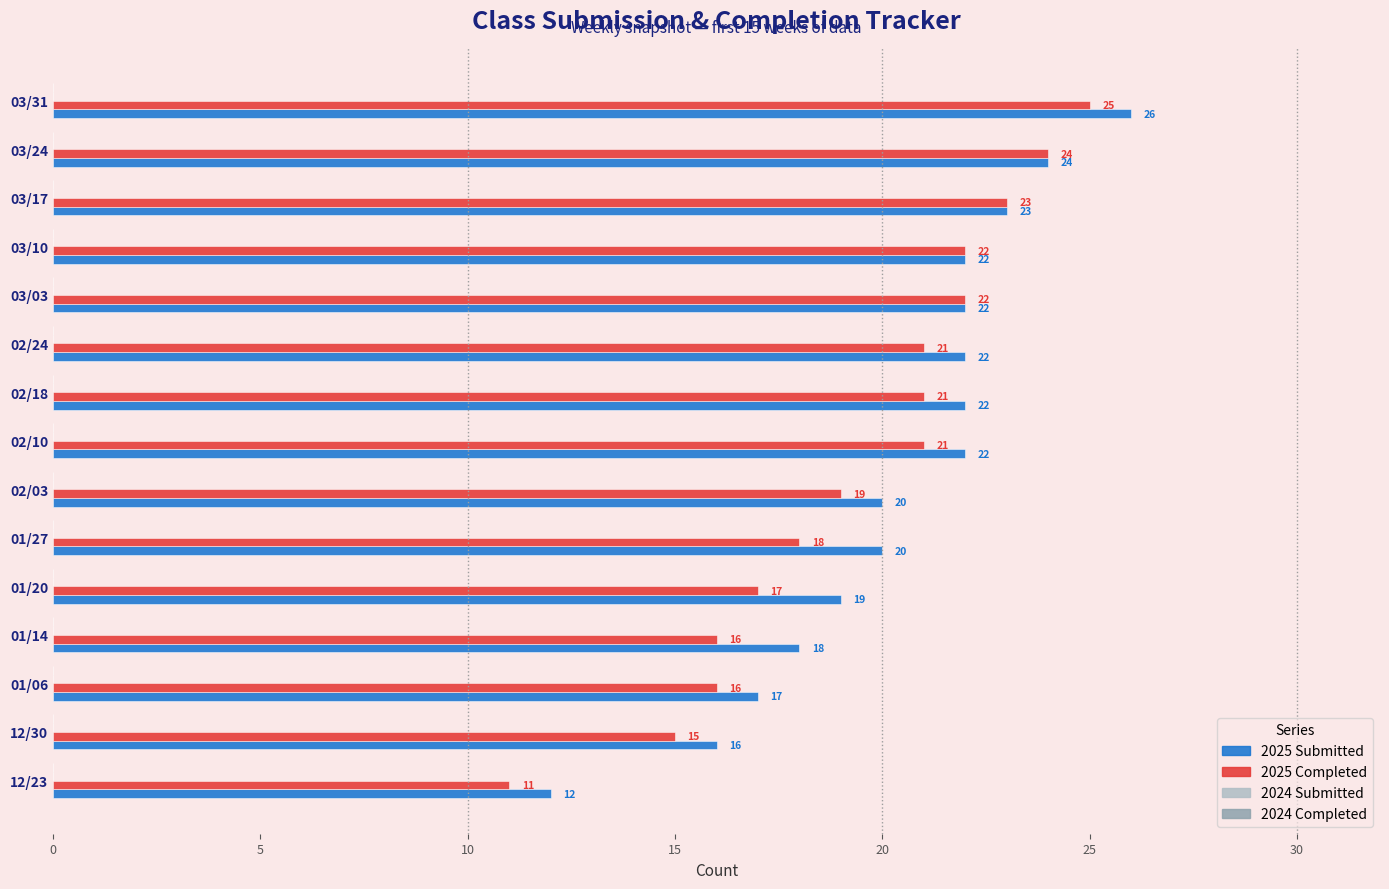

Rank the series at 12/23 from lowest to highest value.

2025 Completed, 2025 Submitted